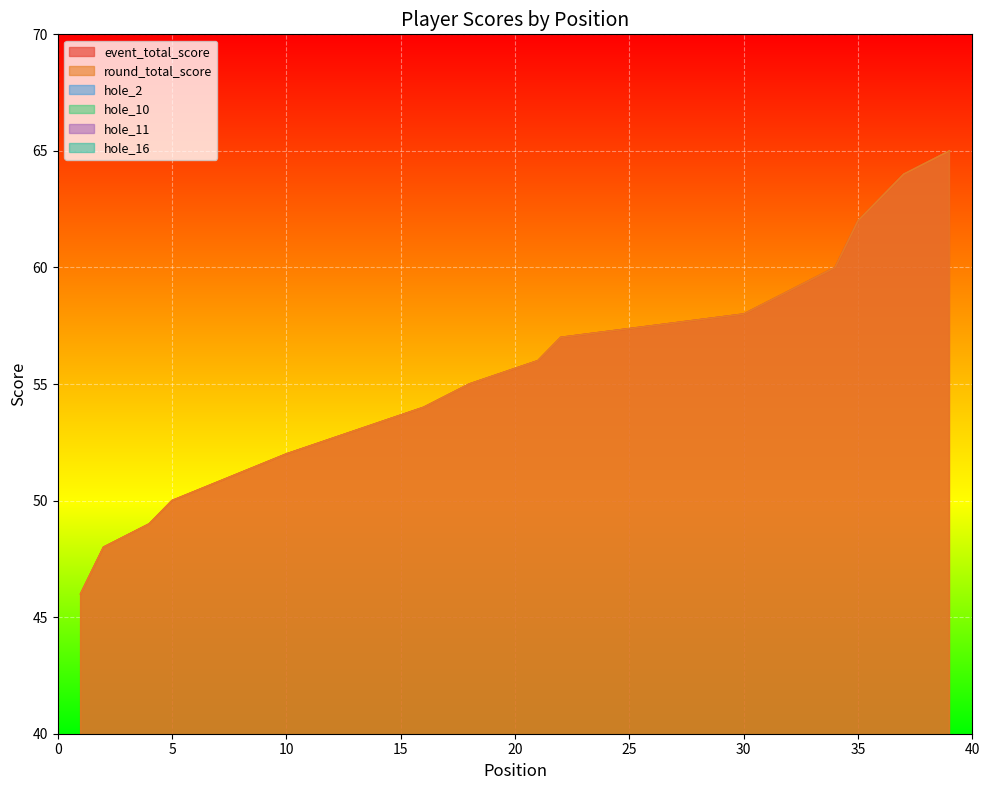

How many data points in round_total_score are less than 56?

20